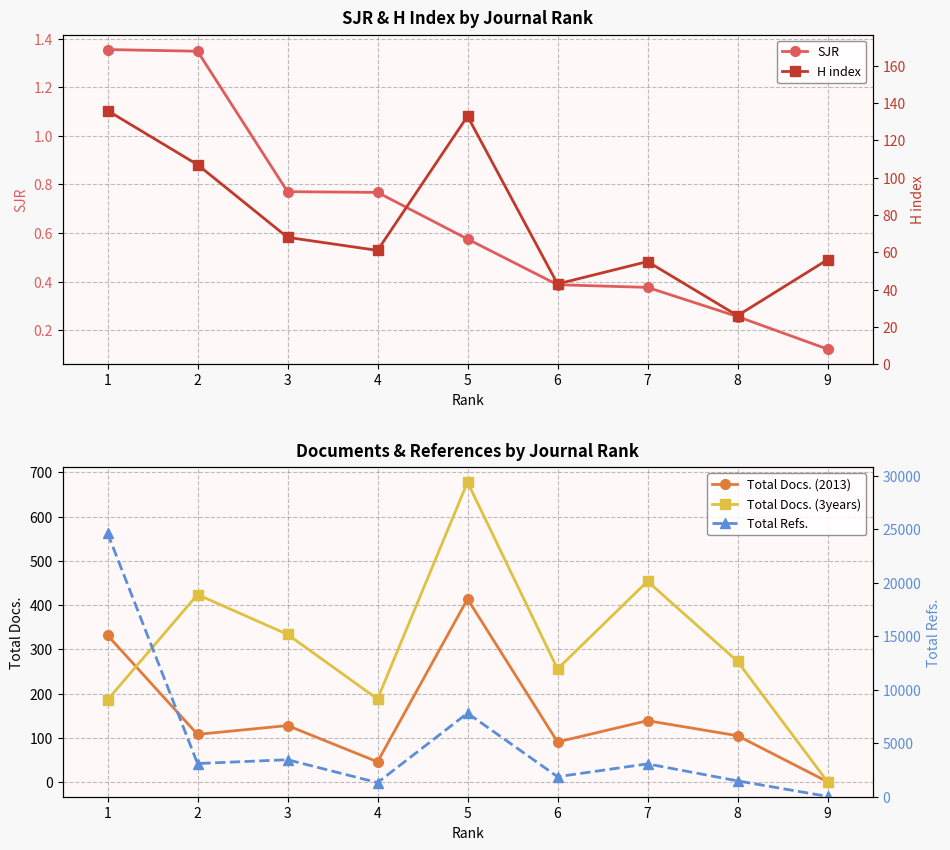

What is the value of the H index point at the 2nd from the left?

107.0